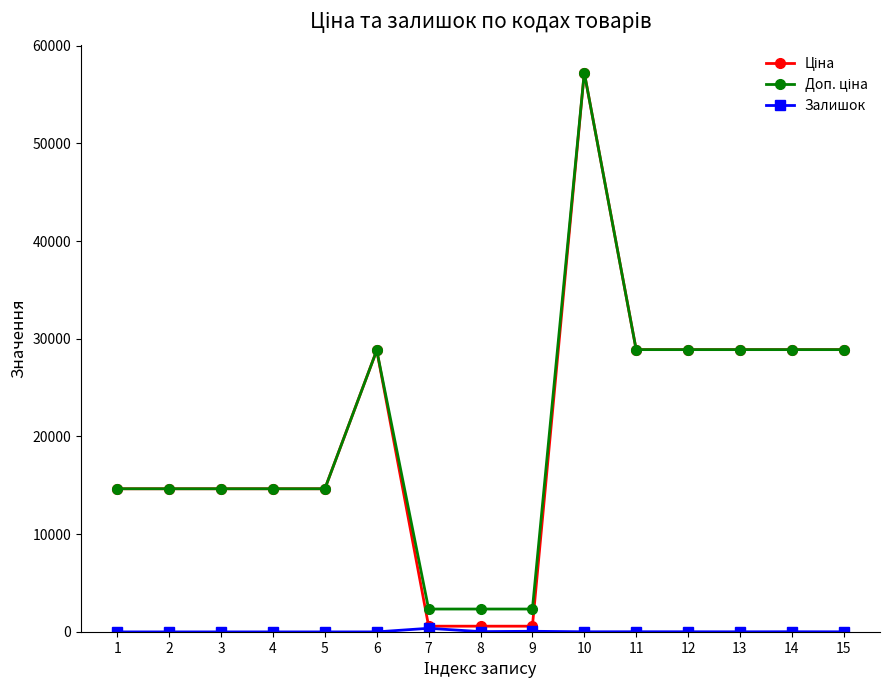

What is the greatest value displayed?

57235.5